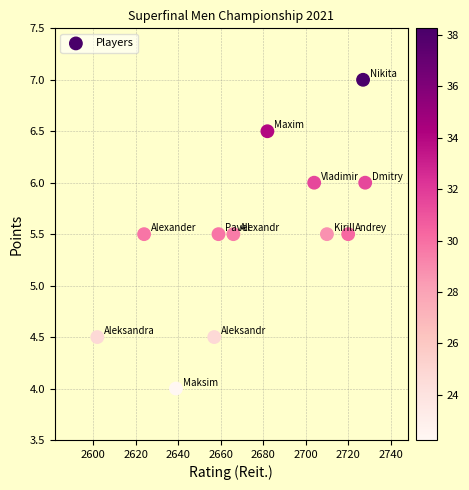

What is the average Y value?

5.5